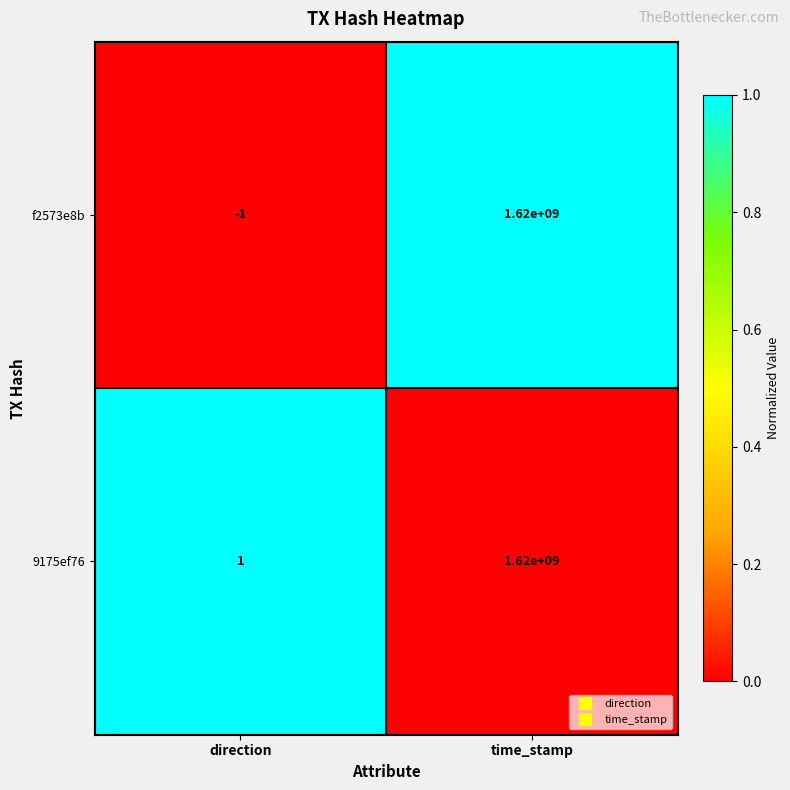

True or false: f2573e8b has a value of -1 at direction.

True